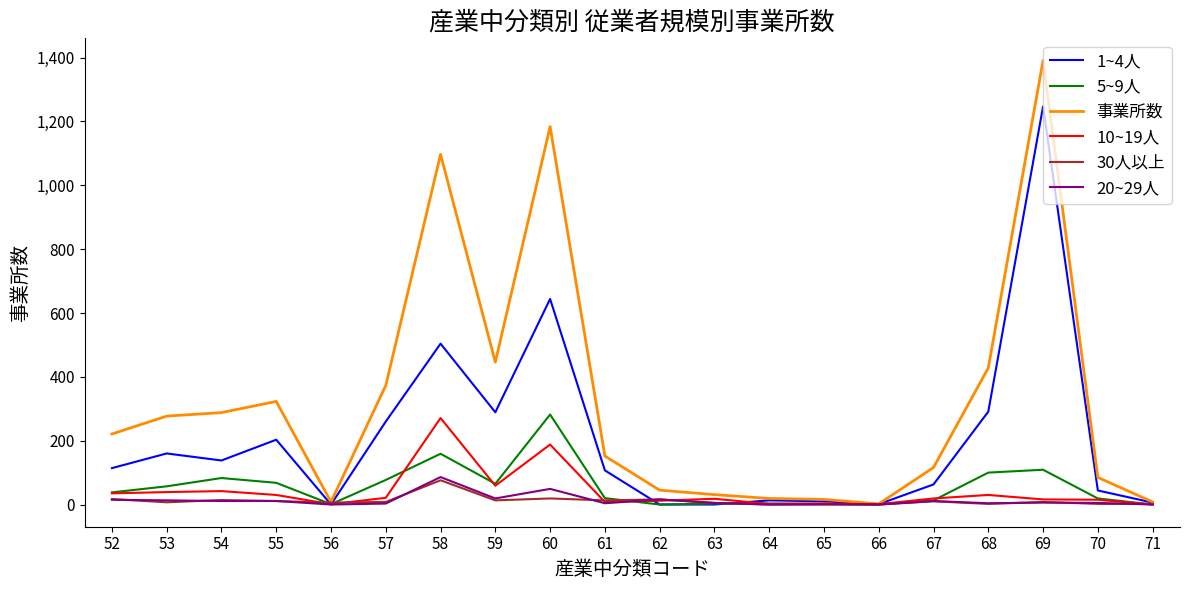

Which category has the highest value in the 10~19人 series?

58